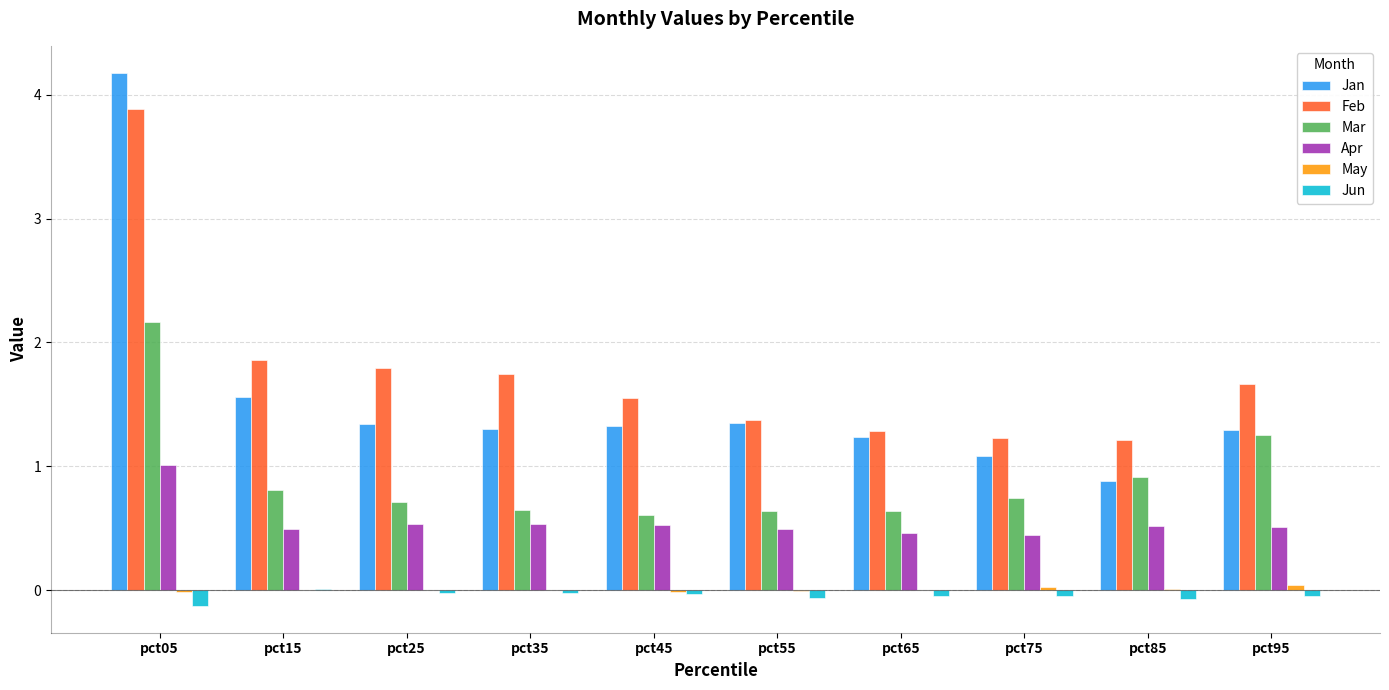

Is the value of Apr at pct65 greater than the value of Jan at pct25?

No